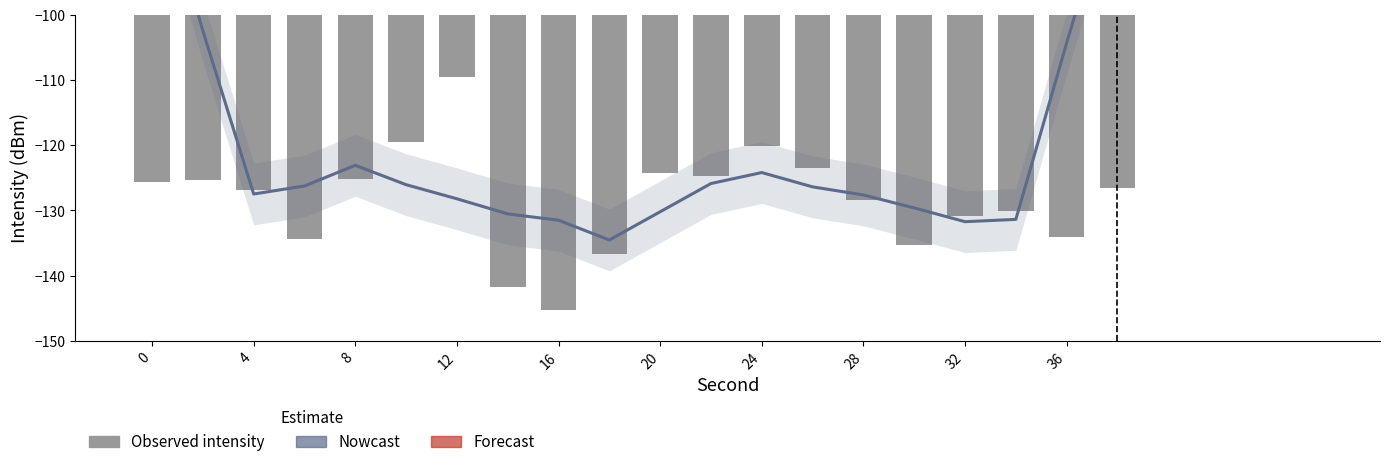

How many values are below -126?

11